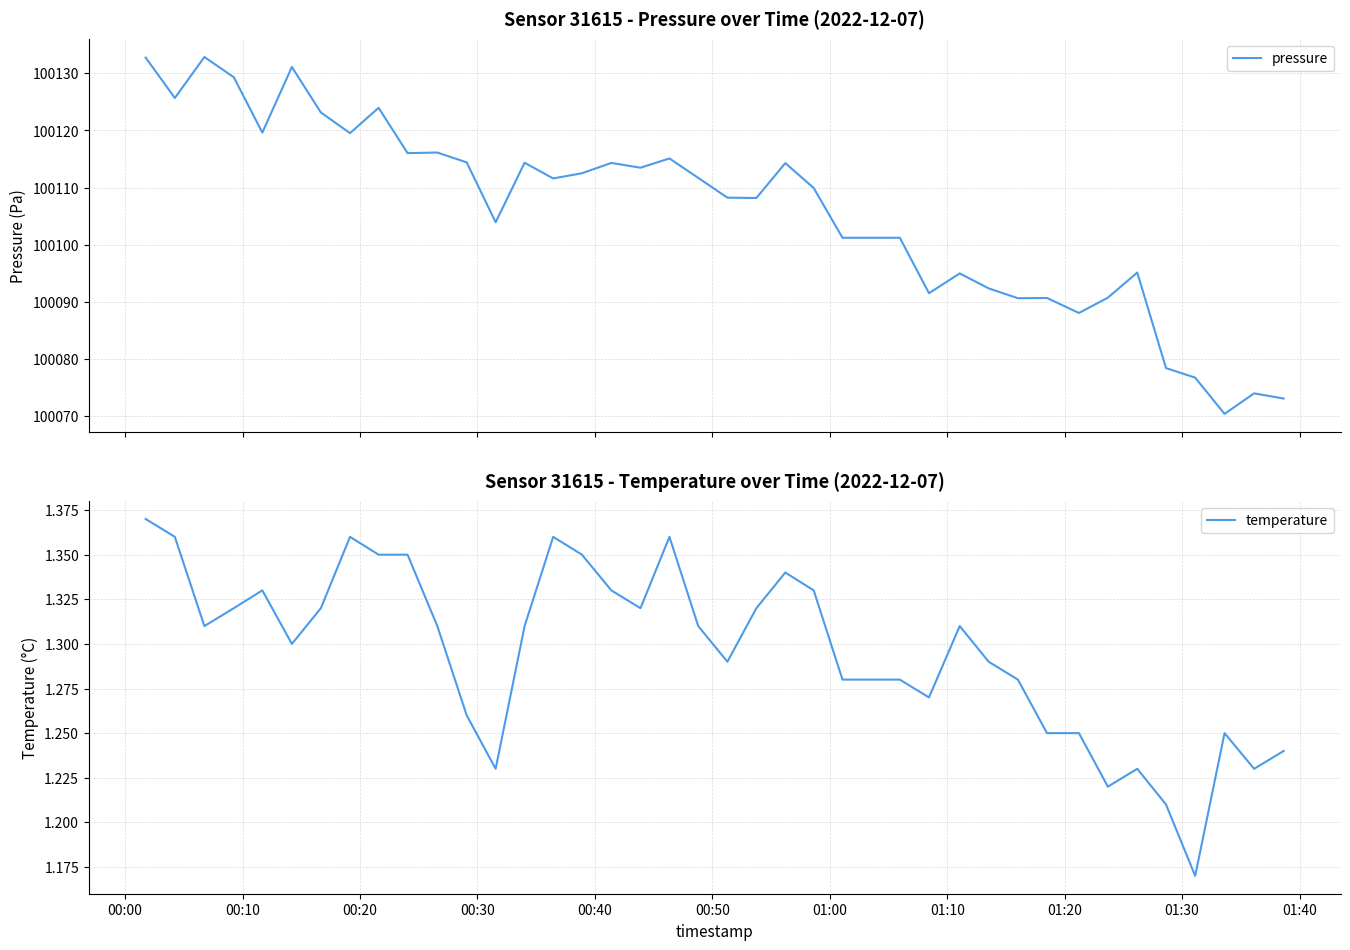

What is the total value across all series at 00:10?

100127.1